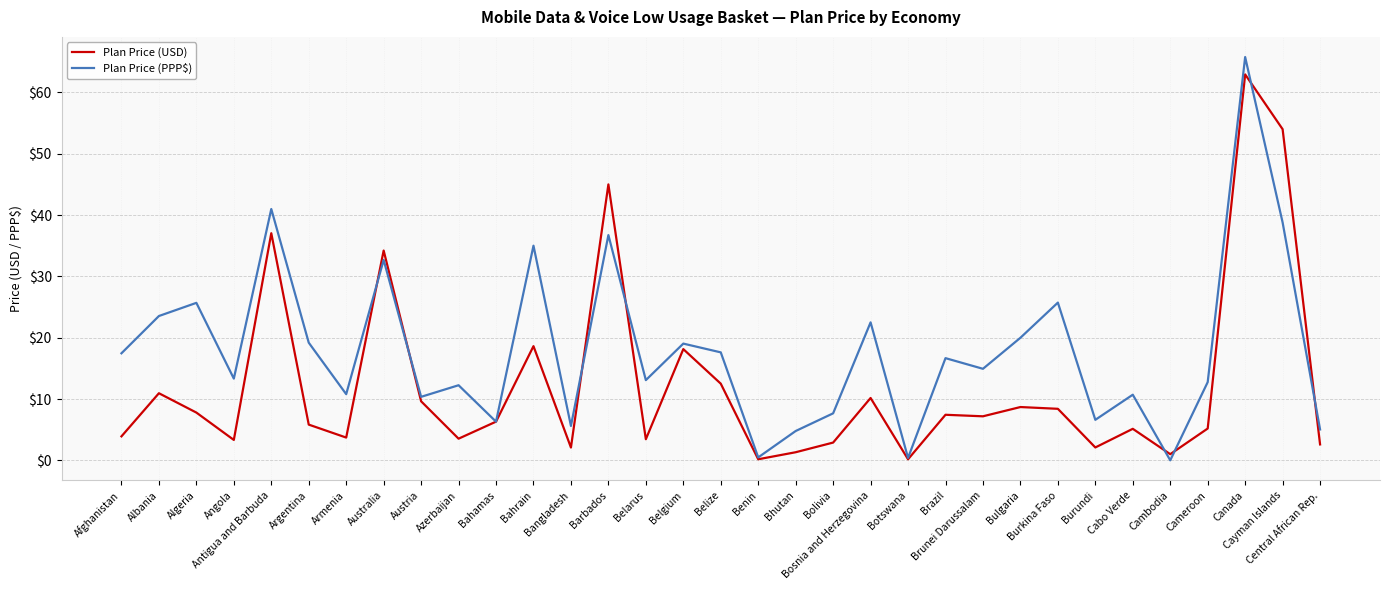

Is it true that Plan Price (PPP$) equals 9.2 at Argentina?

False